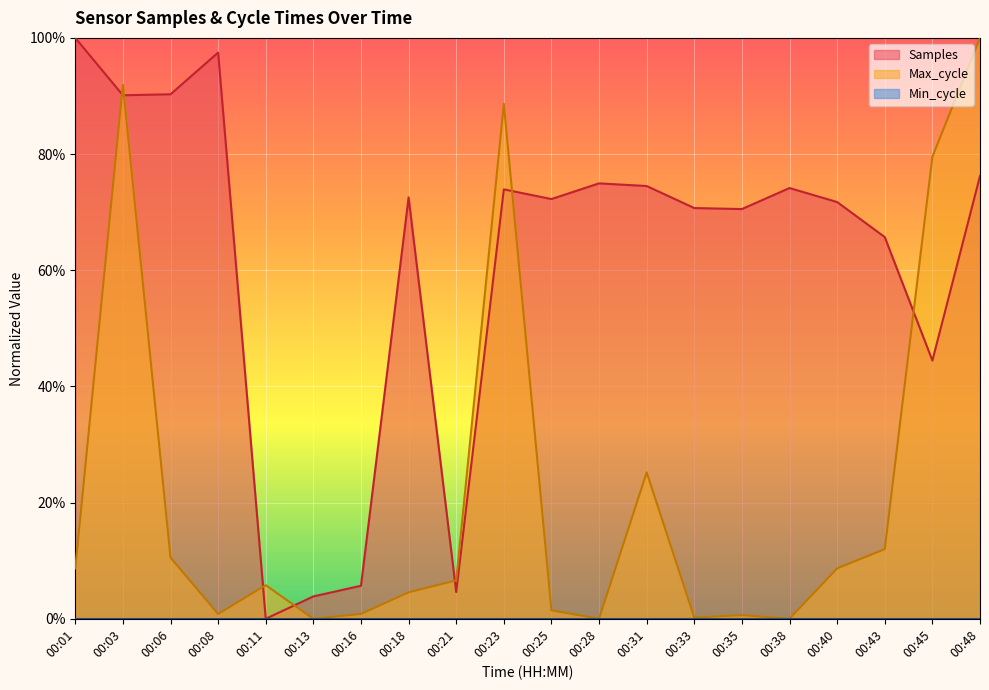

At which category is the sum across all series the highest?

00:03